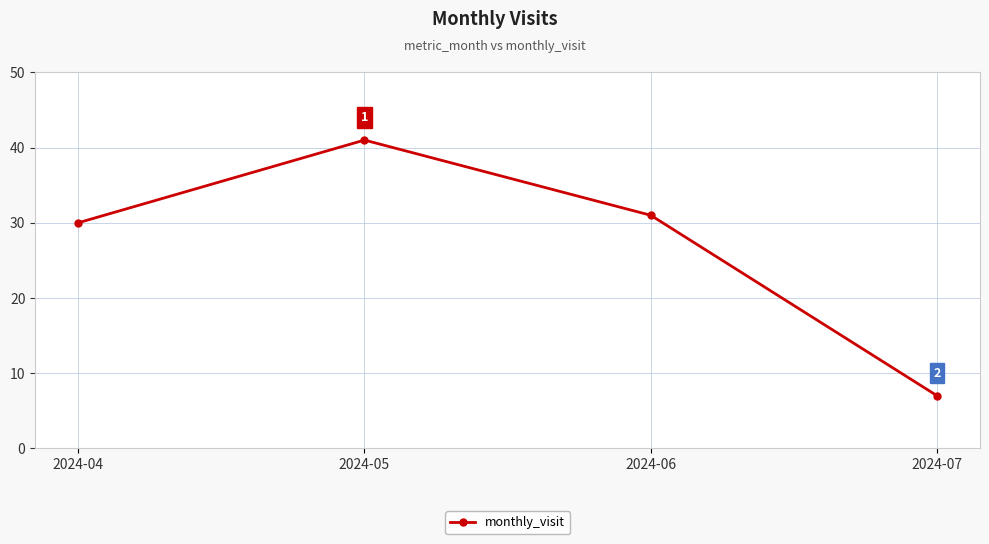

What is the sum of the values at 2024-05 and 2024-07?

48